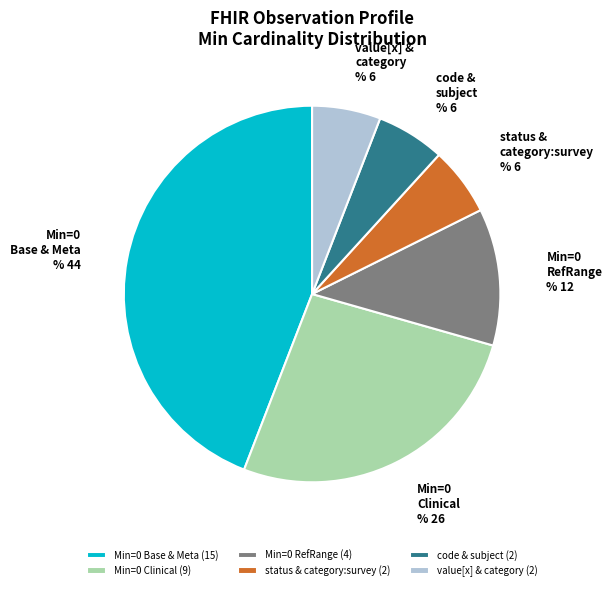

Between value[x] & category and Min=0 Base & Meta, which is larger?

Min=0 Base & Meta